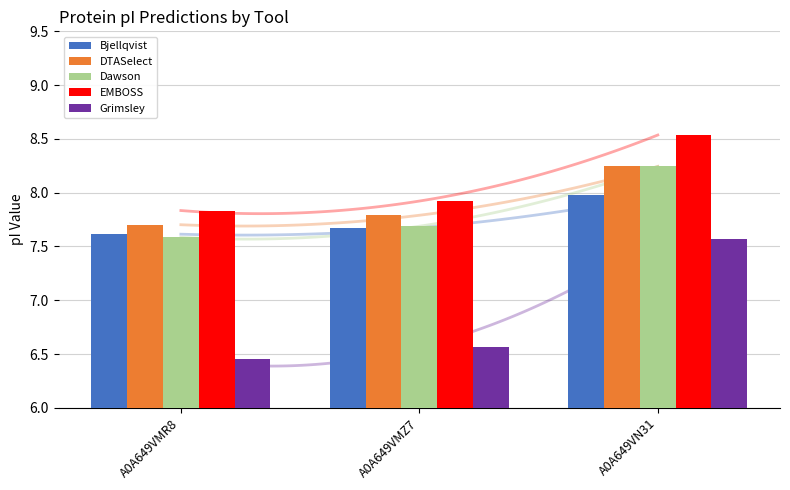

How many bars are there in total?

15